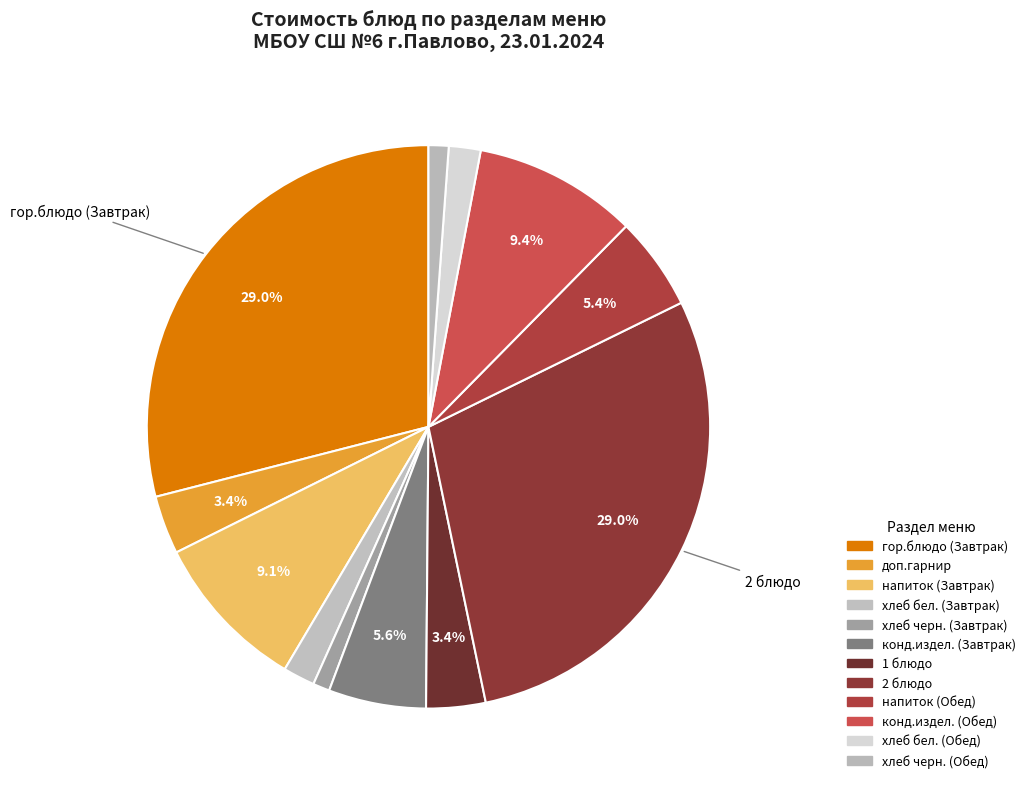

Count the number of slices in the pie.

12